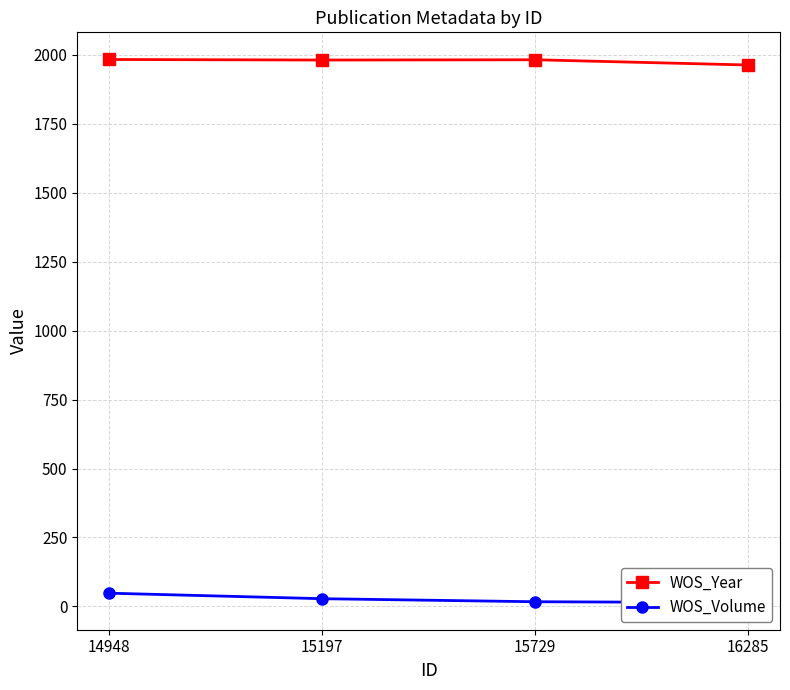

At how many categories does at least one series exceed 615?

4